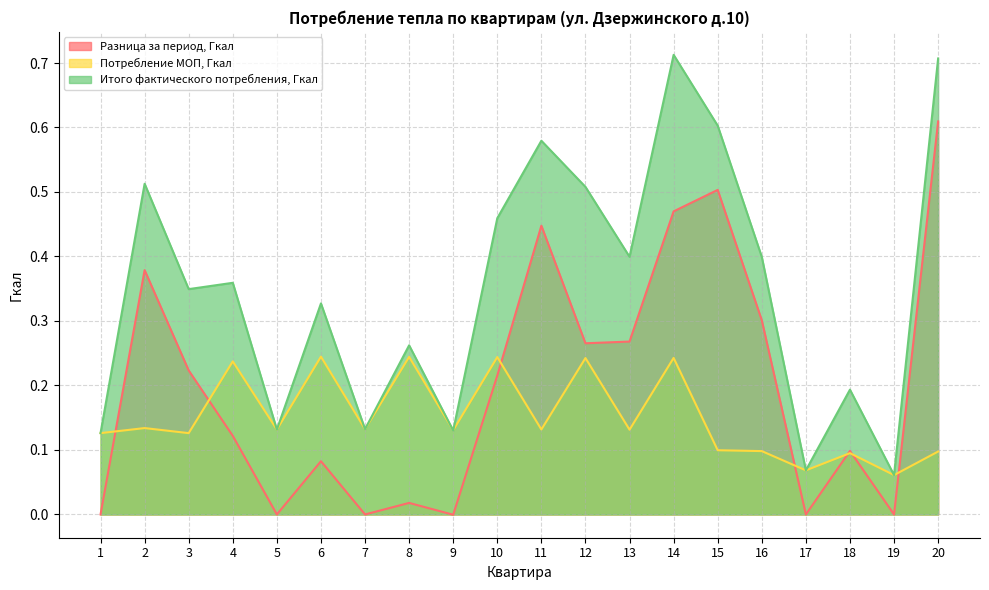

At which category does Разница за период, Гкал reach its first local peak?

2